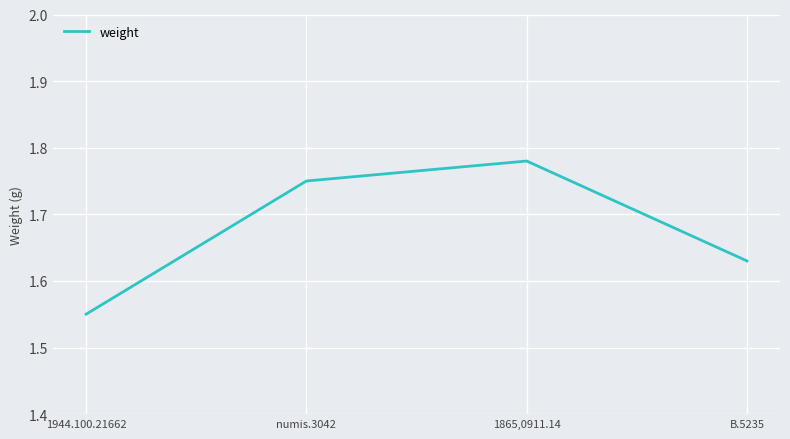

List the labels in order of value, largest first.

1865,0911.14, numis.3042, B.5235, 1944.100.21662